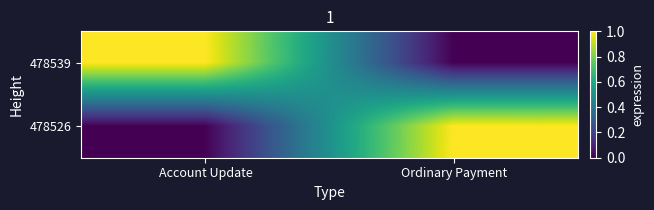

Reading left to right, transcribe all the data shown in this chart.

478539: Account Update=1	Ordinary Payment=0
478526: Account Update=0	Ordinary Payment=1